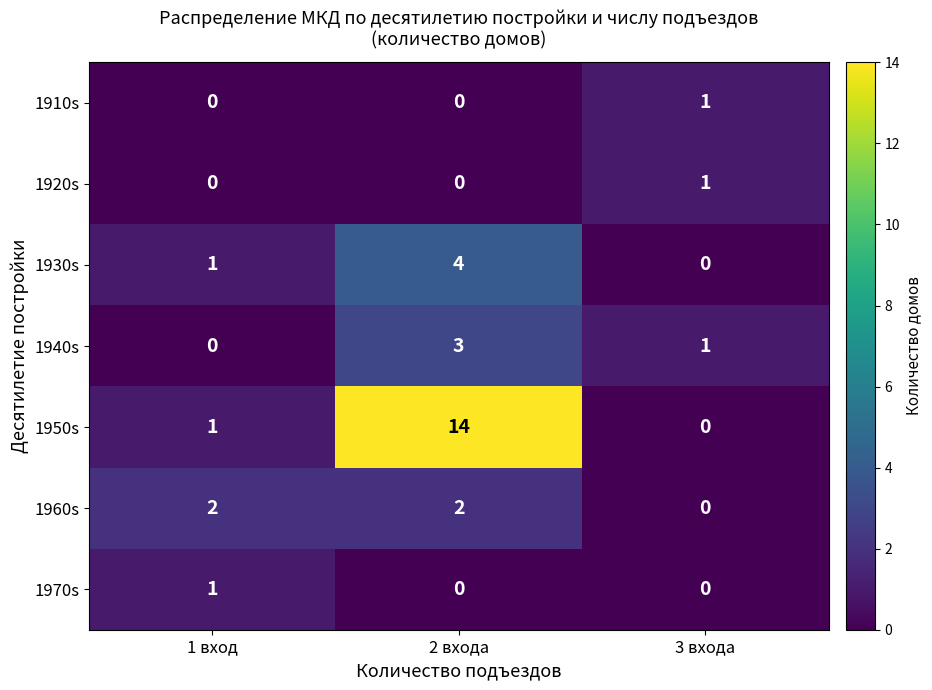

What is the total value across all series at 1 вход?

5